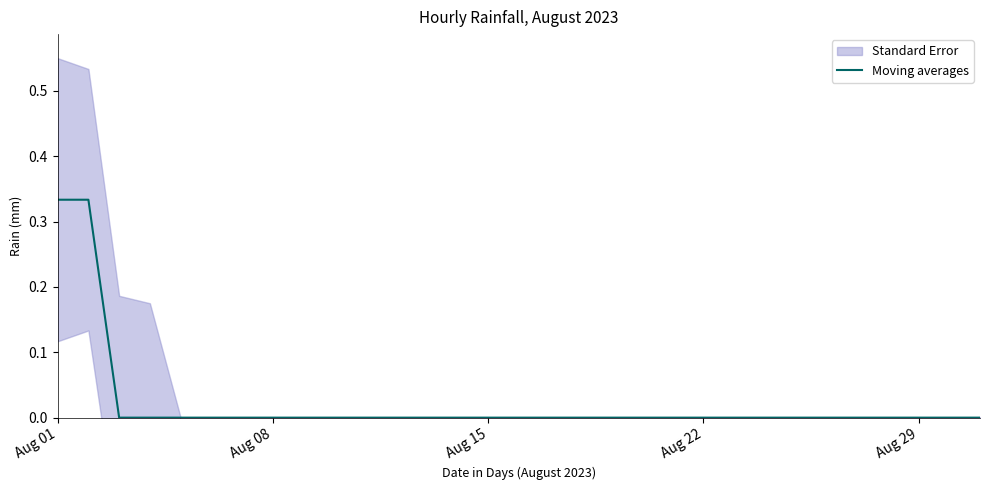

True or false: the data has more than 1 interior local peaks.

False